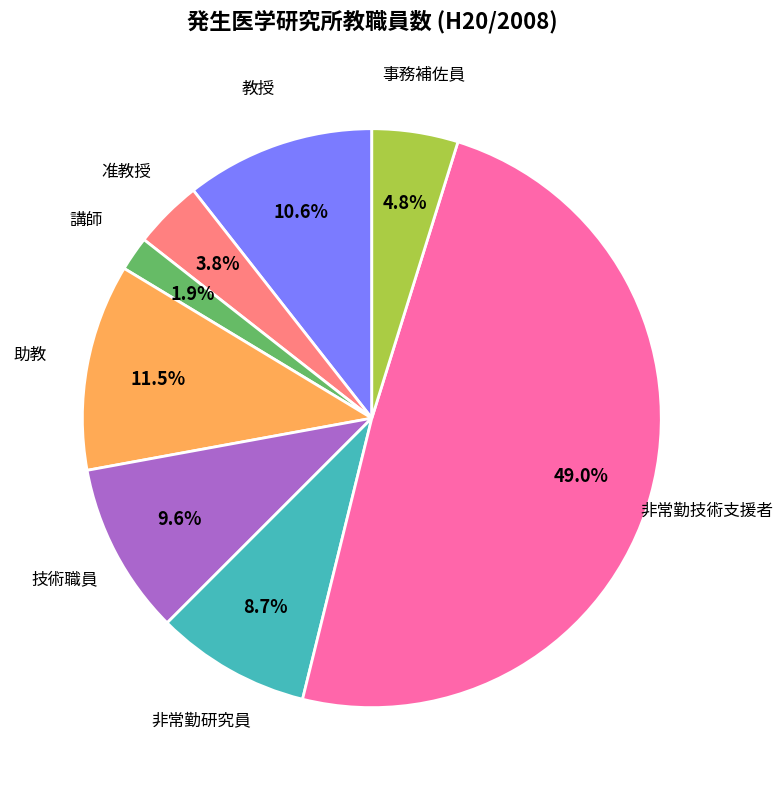

Does any single category account for the majority?

No